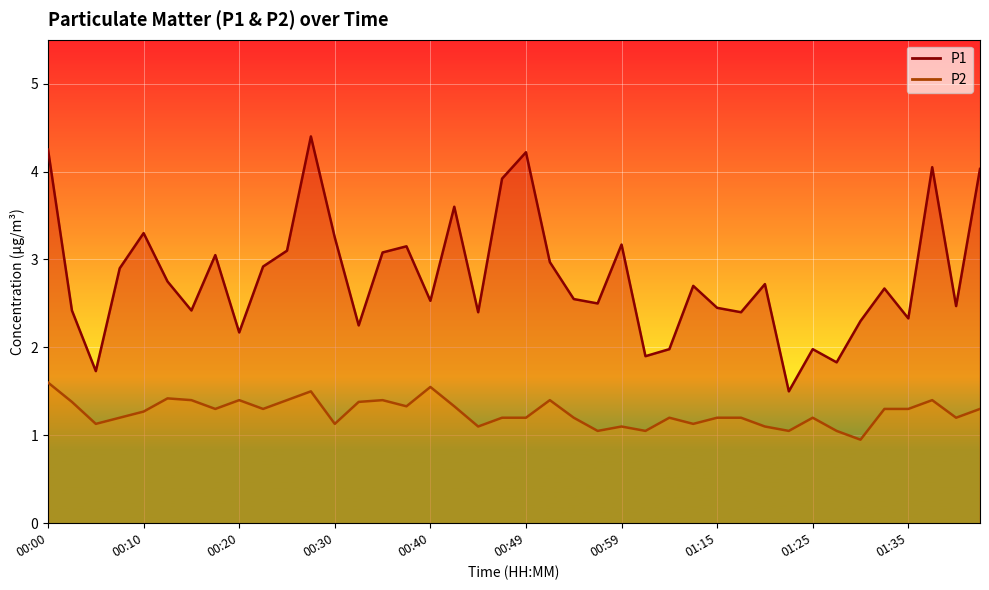

True or false: P1 has more than 2 interior local peaks.

True